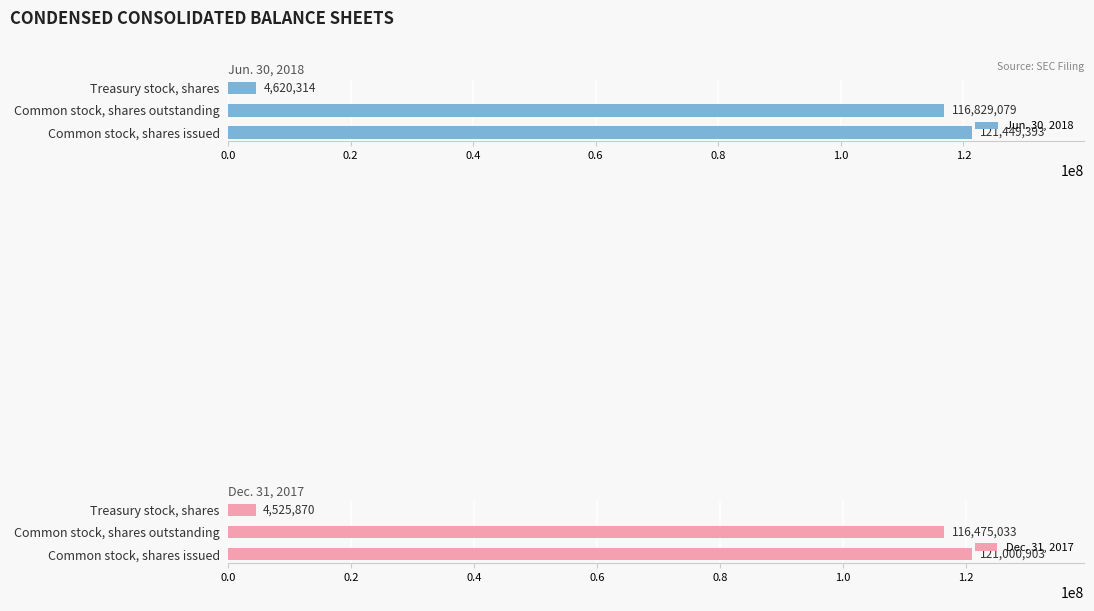

At how many categories does at least one series exceed 12271659?

2